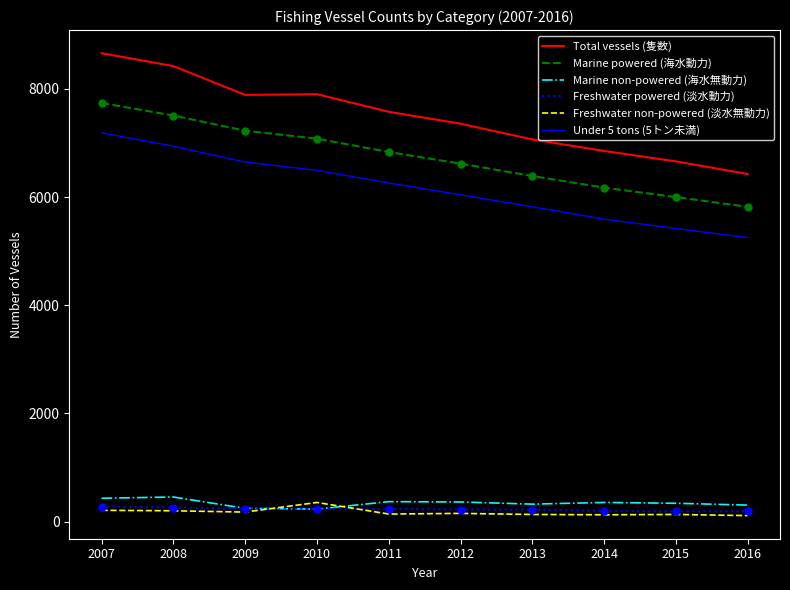

At which category is the sum across all series the highest?

2007